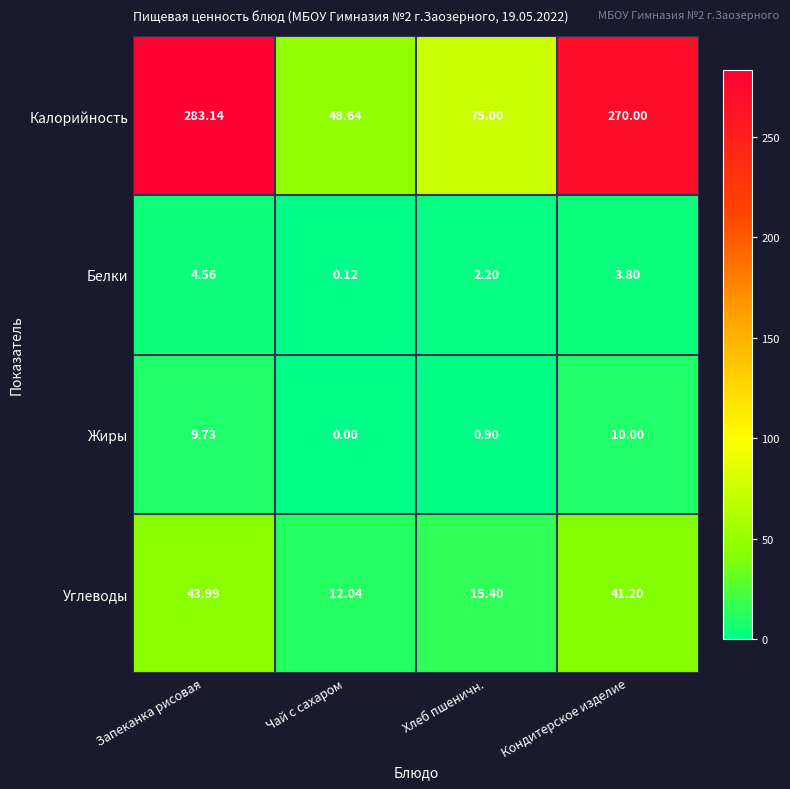

At which category does the chart reach its minimum across all series?

Чай с сахаром